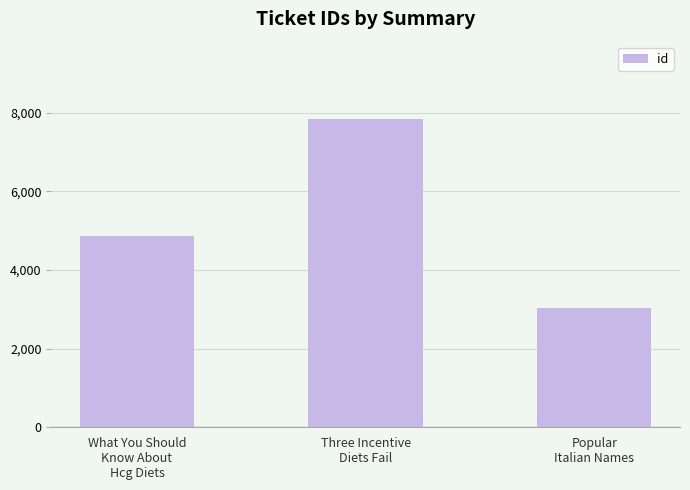

The chart shows a value of 3027 at Popular
Italian Names. True or false?

True